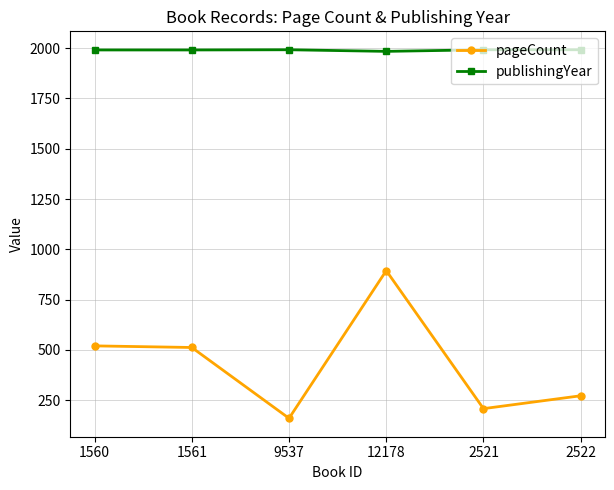

True or false: pageCount and publishingYear cross at least once.

False